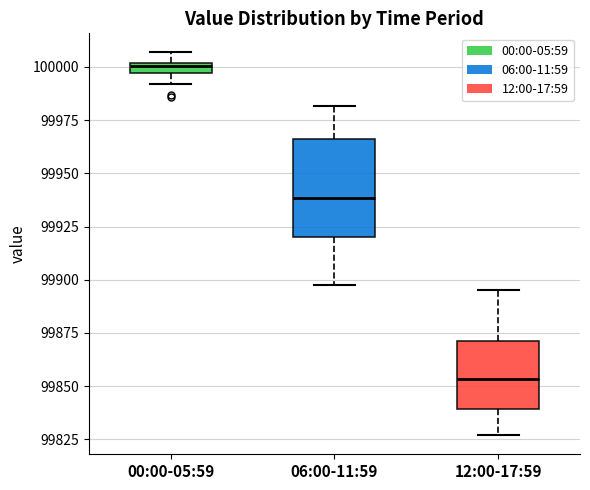

Comparing the boxes themselves (not the whiskers), which one is the tallest?

06:00-11:59